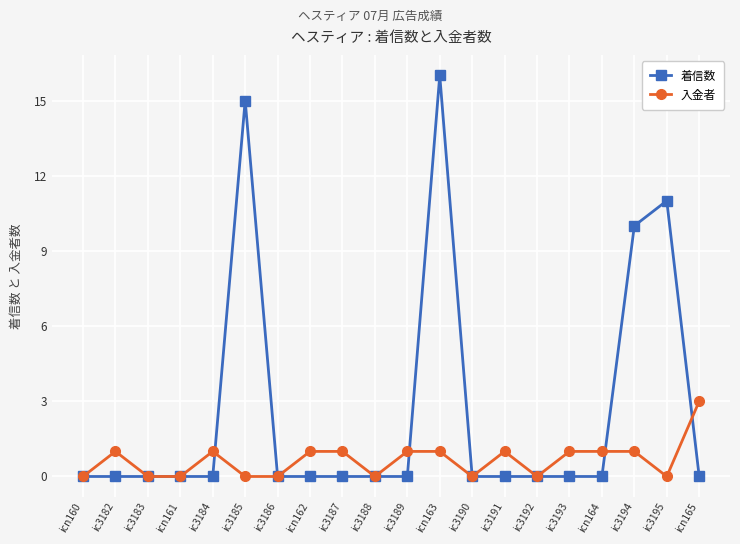

What position from the right is ic3192?

6